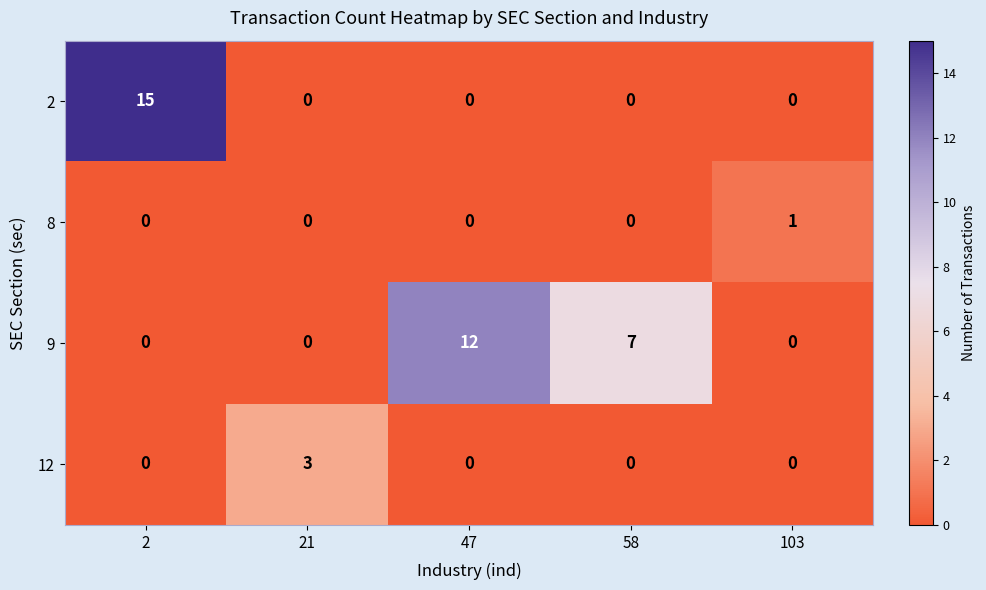

Which series has the largest total across all categories?

9